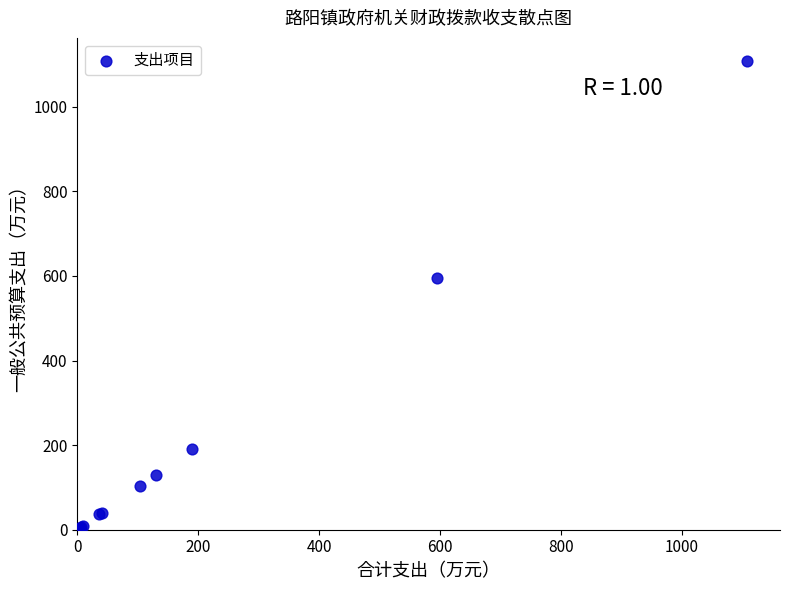

What Y value in the scatter plot is closest to 553?

594.4